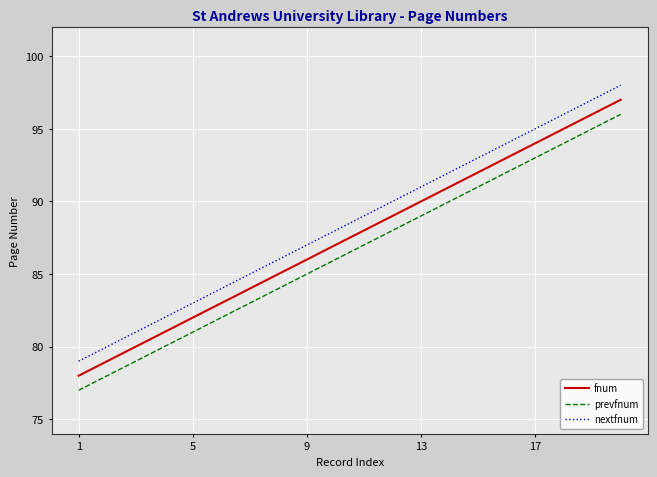

Rank the series by their average value, from highest to lowest.

nextfnum, fnum, prevfnum